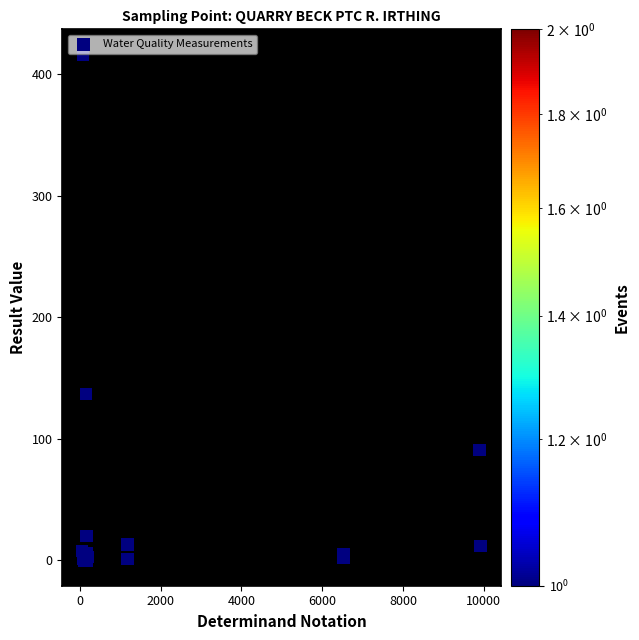

What Y value in the scatter plot is closest to 208?

137.0